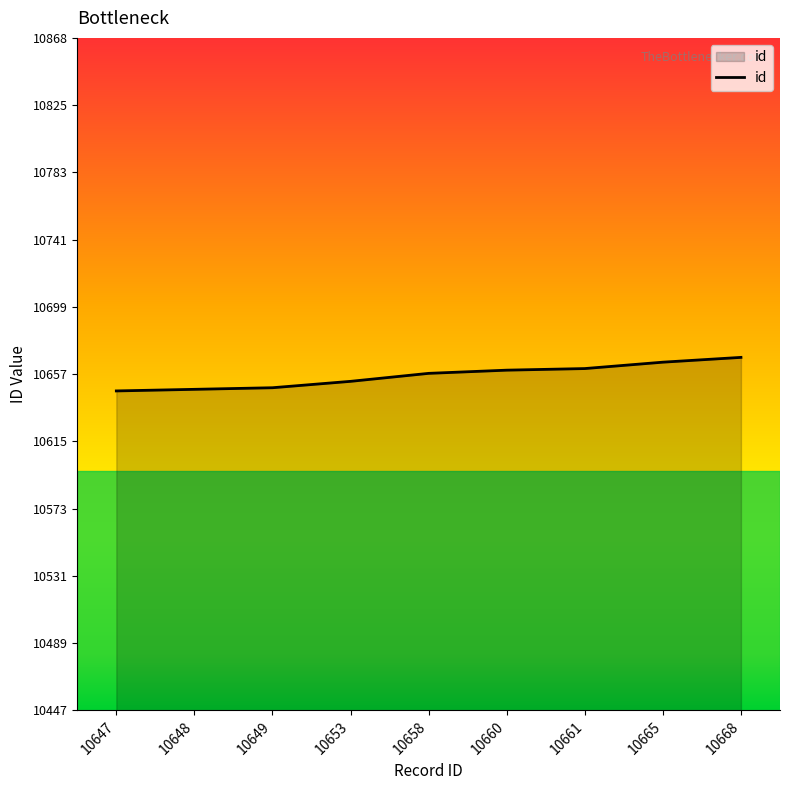

What value does the data have at 10647, to the nearest 10?

10650